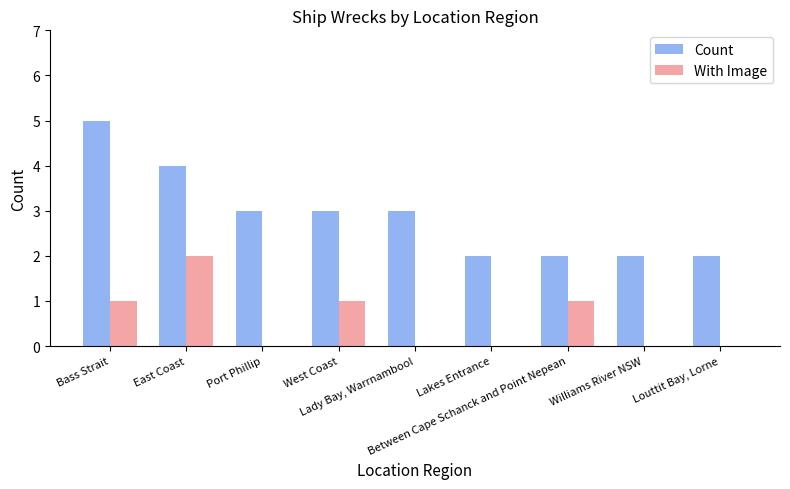

What is the sum of the Count values at Lakes Entrance and West Coast?

5